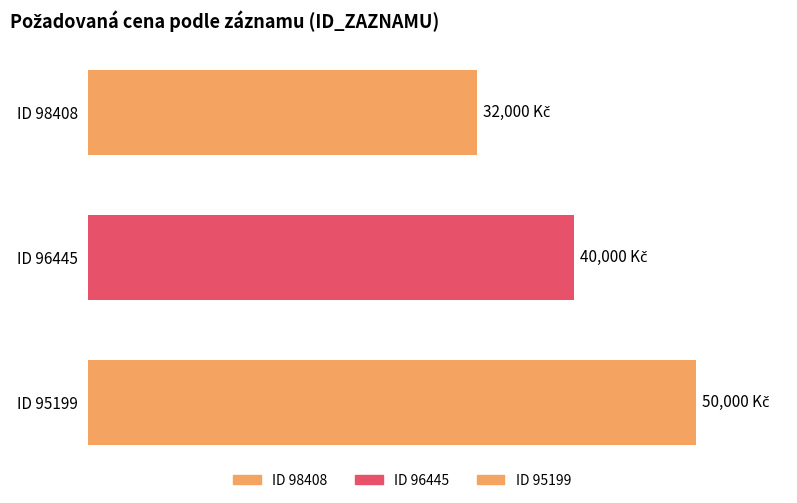

The chart shows a value of 50000 at 95199. True or false?

True